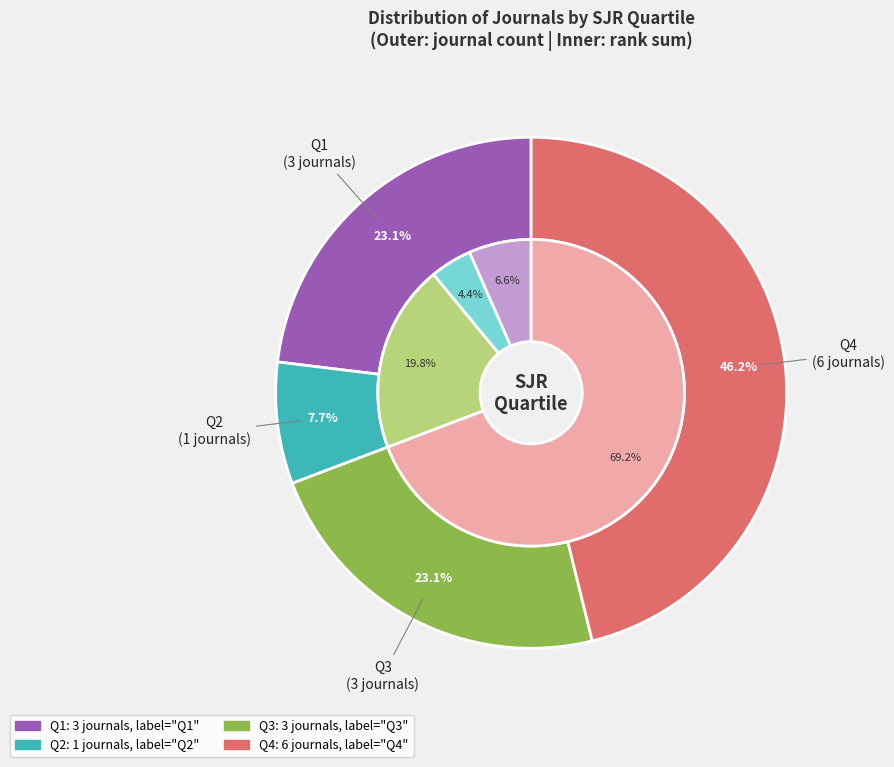

What is the smallest slice in the pie chart?

Q2